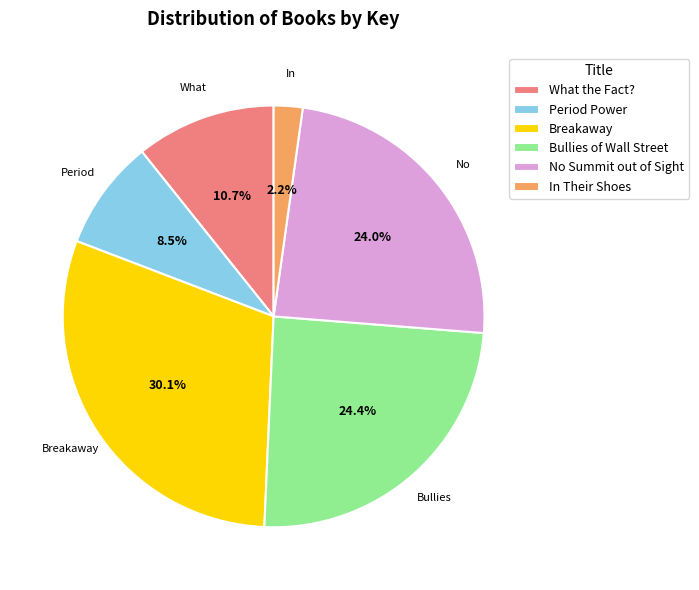

The Breakaway slice represents 23% of the pie. True or false?

False